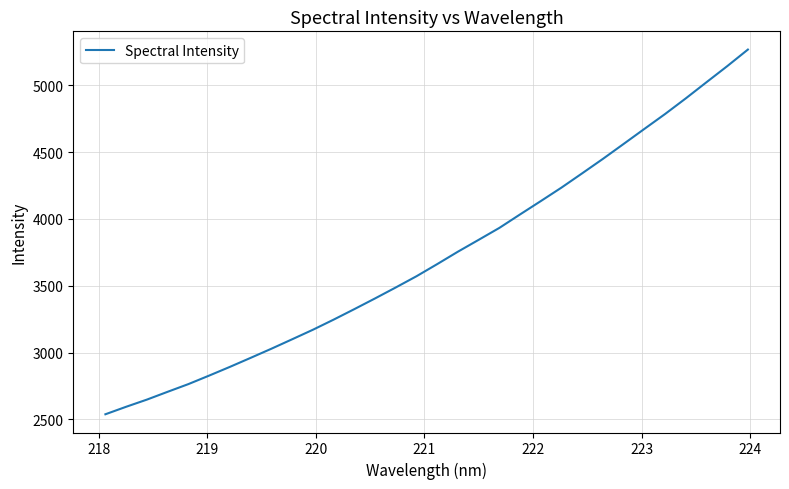

What is the minimum value shown in the chart?

2538.6